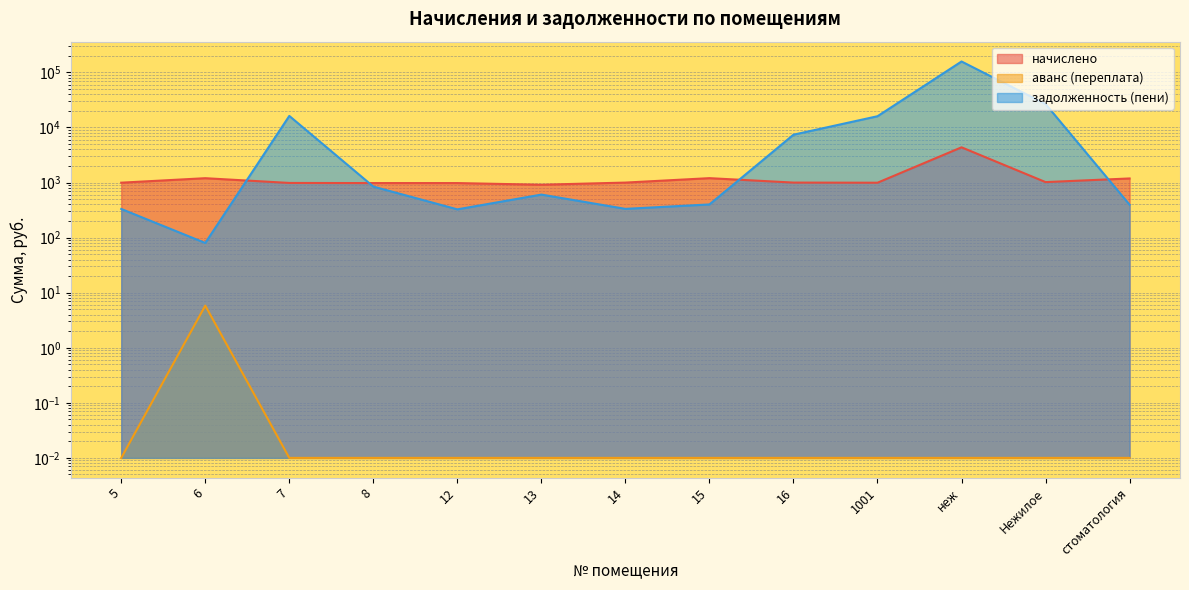

True or false: задолженность (пени) and аванс (переплата) cross at least once.

False